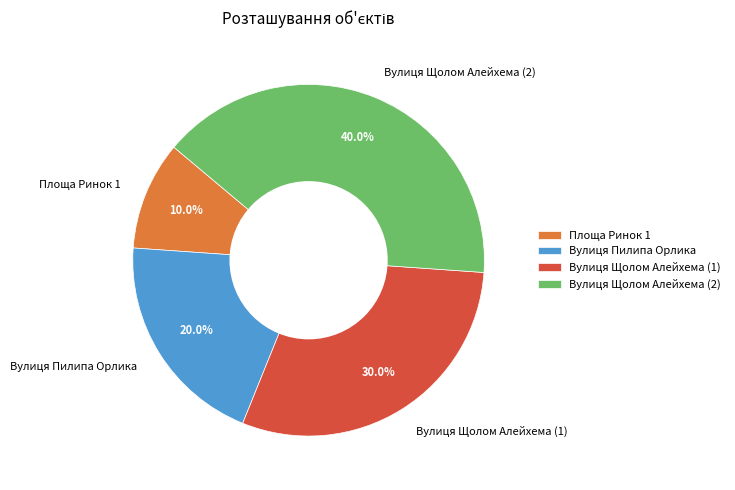

The Вулиця Щолом Алейхема (2) slice represents 40% of the pie. True or false?

True